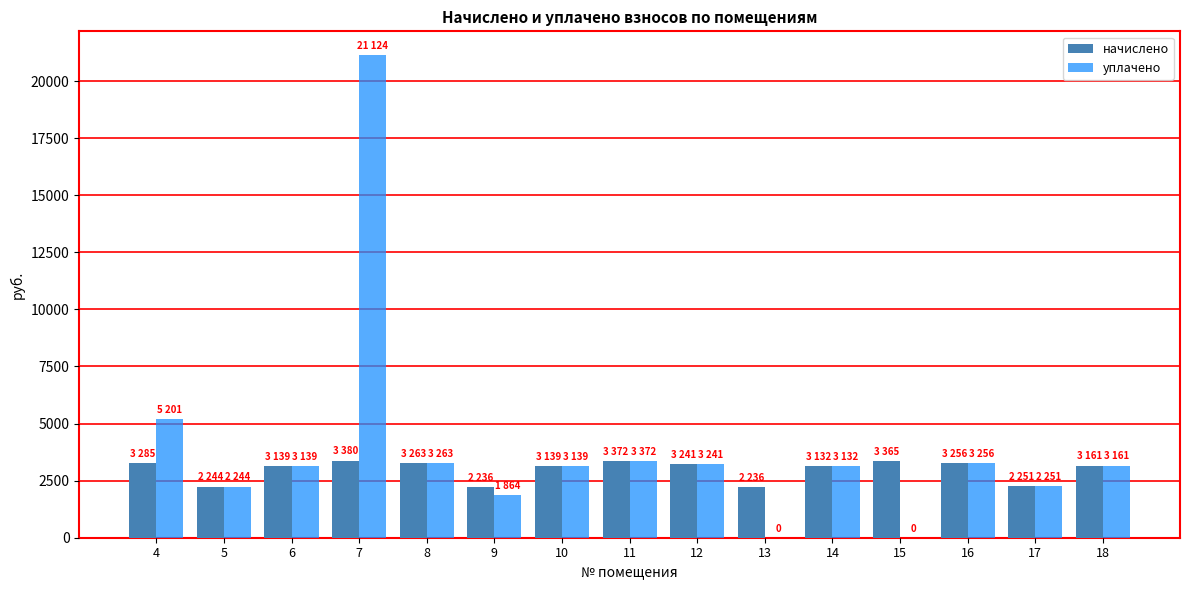

How many values in the начислено series exceed 3161?

8